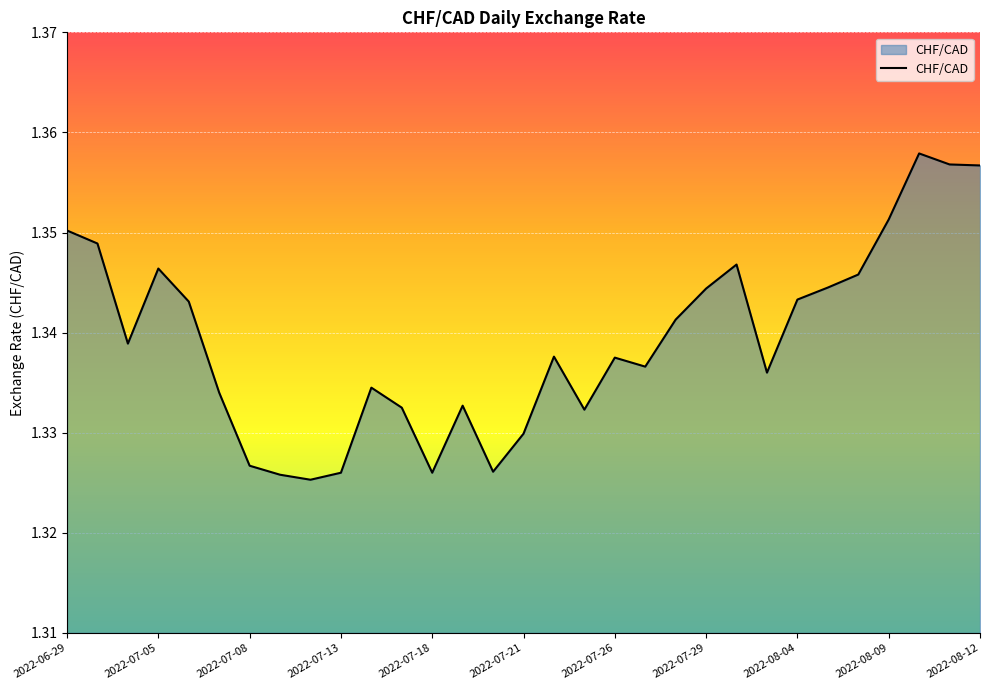

Reading left to right, list all the values displayed in this chart.

2022-06-29=1.4	2022-06-30=1.3	2022-07-04=1.3	2022-07-05=1.3	2022-07-06=1.3	2022-07-07=1.3	2022-07-08=1.3	2022-07-11=1.3	2022-07-12=1.3	2022-07-13=1.3	2022-07-14=1.3	2022-07-15=1.3	2022-07-18=1.3	2022-07-19=1.3	2022-07-20=1.3	2022-07-21=1.3	2022-07-22=1.3	2022-07-25=1.3	2022-07-26=1.3	2022-07-27=1.3	2022-07-28=1.3	2022-07-29=1.3	2022-08-02=1.3	2022-08-03=1.3	2022-08-04=1.3	2022-08-05=1.3	2022-08-08=1.3	2022-08-09=1.4	2022-08-10=1.4	2022-08-11=1.4	2022-08-12=1.4